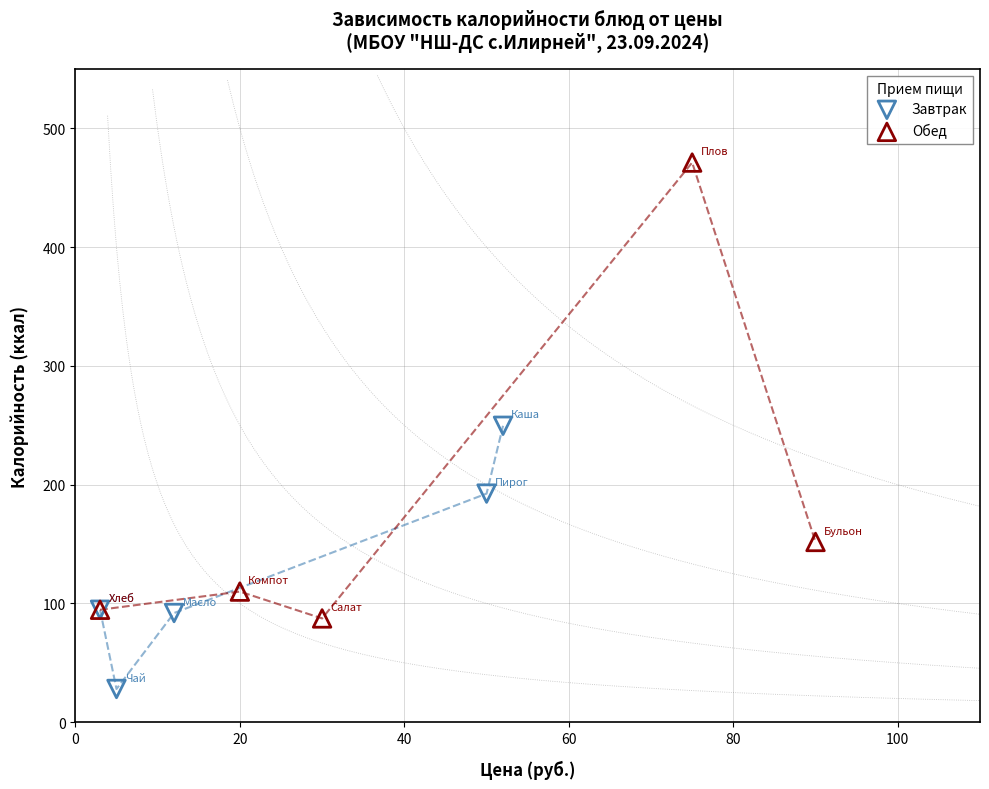

Which series has the widest spread of Y values?

Обед